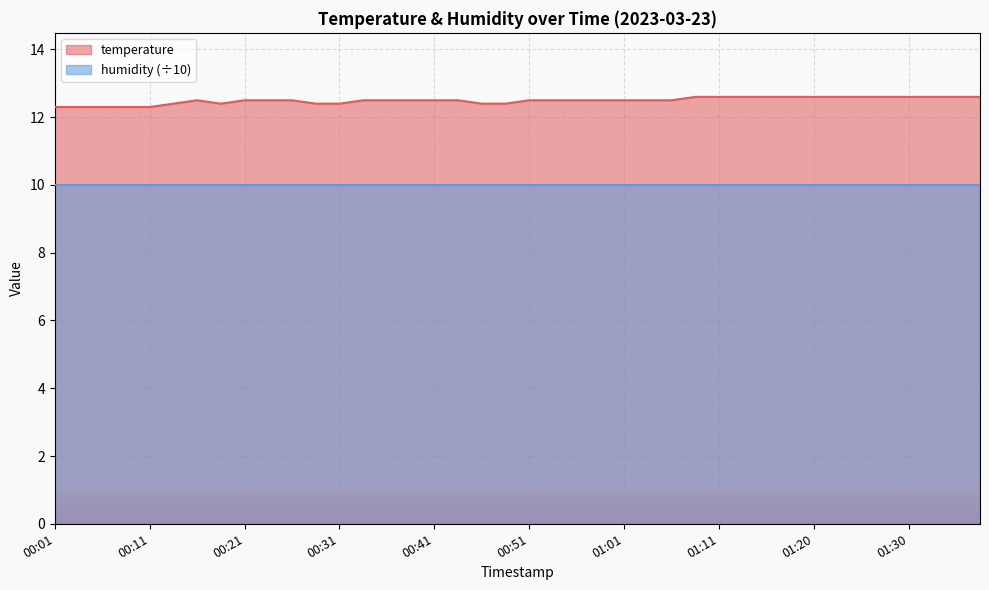

Rank the categories by value from lowest to highest.

00:01, 00:03, 00:06, 00:08, 00:11, 00:13, 00:18, 00:28, 00:31, 00:46, 00:48, 00:16, 00:21, 00:23, 00:26, 00:33, 00:36, 00:38, 00:41, 00:43, 00:51, 00:53, 00:56, 00:58, 01:01, 01:03, 01:06, 01:08, 01:11, 01:13, 01:15, 01:18, 01:20, 01:23, 01:25, 01:28, 01:30, 01:33, 01:35, 01:38